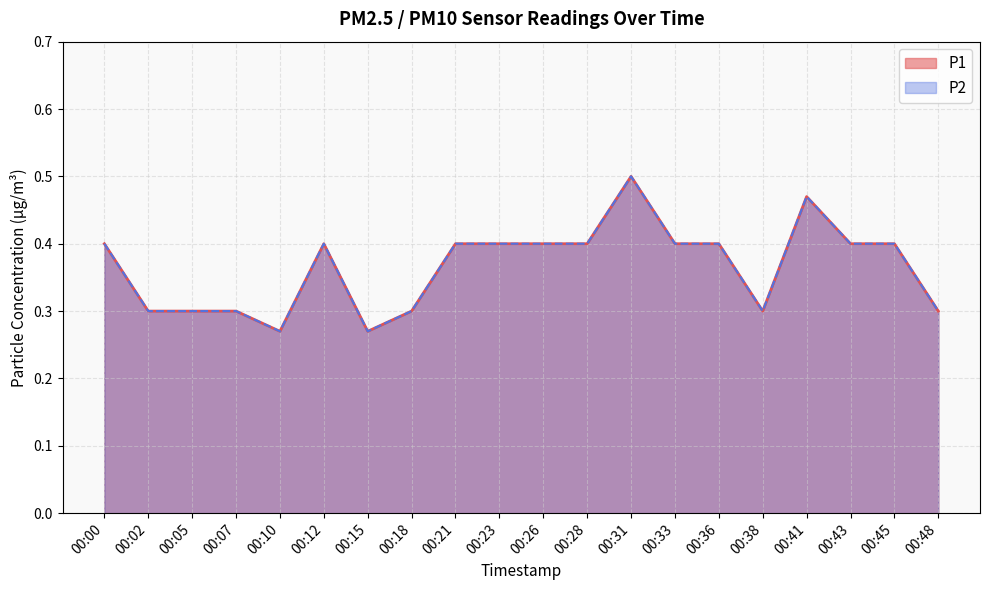

The P1 series shows 0.3 at 00:18. True or false?

True